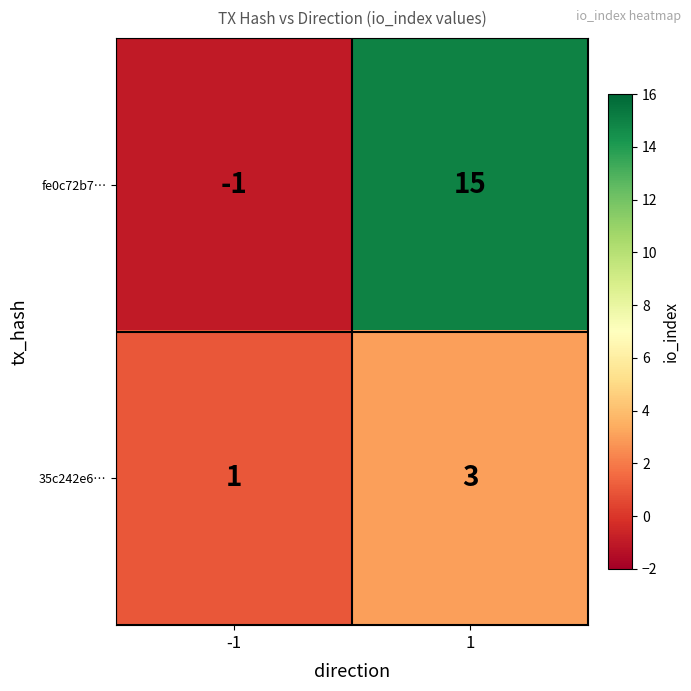

Between -1 and 1, which series saw the biggest shift?

fe0c72b7…